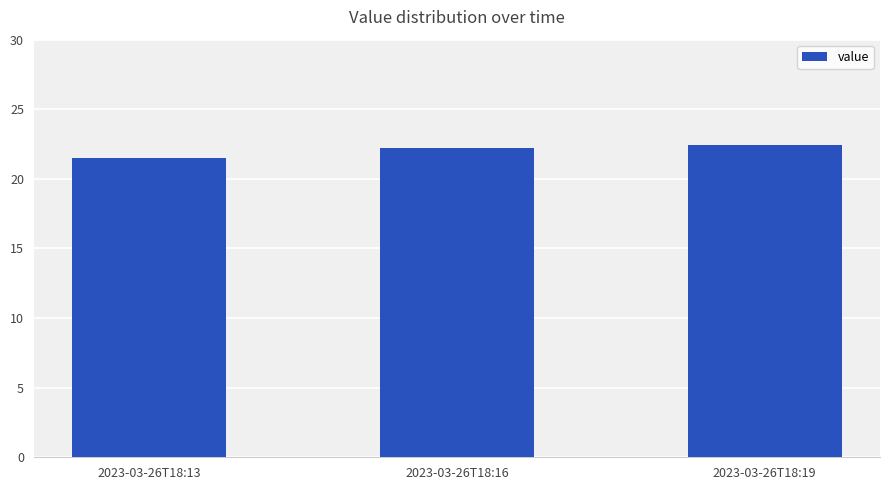

True or false: the data shows 29.6 at 2023-03-26T18:19.

False